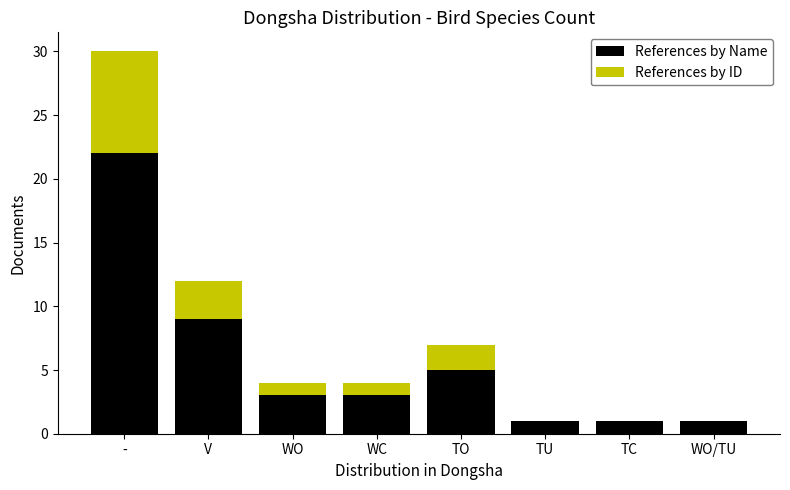

Which category has the highest value in the References by Name series?

-